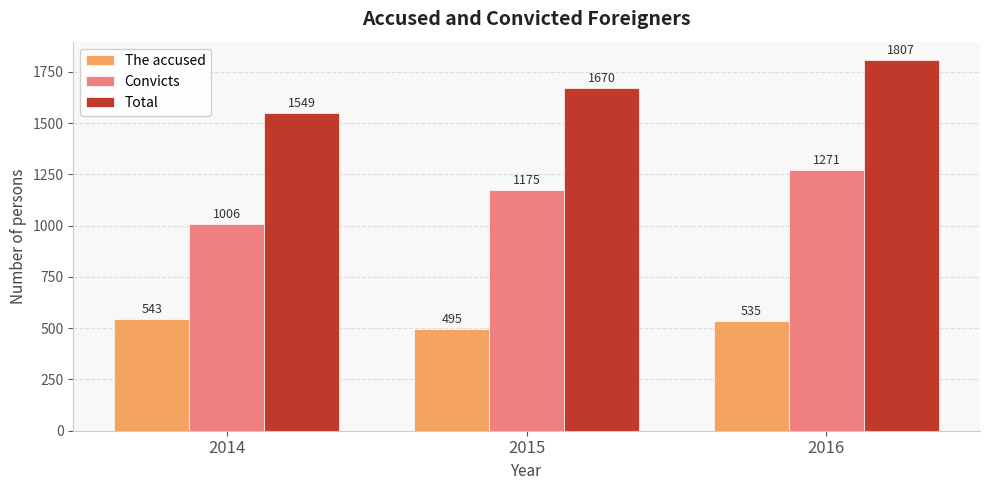

Reading right to left, list all the values displayed in this chart.

The accused: 2016=535	2015=495	2014=543
Convicts: 2016=1271	2015=1175	2014=1006
Total: 2016=1807	2015=1670	2014=1549